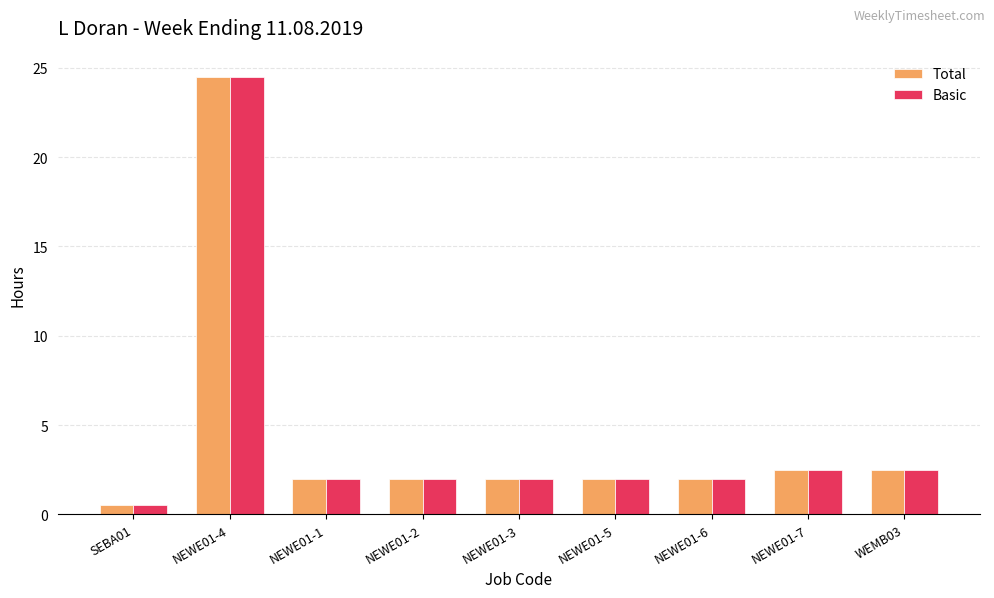

Which category has the lowest value across all series?

SEBA01